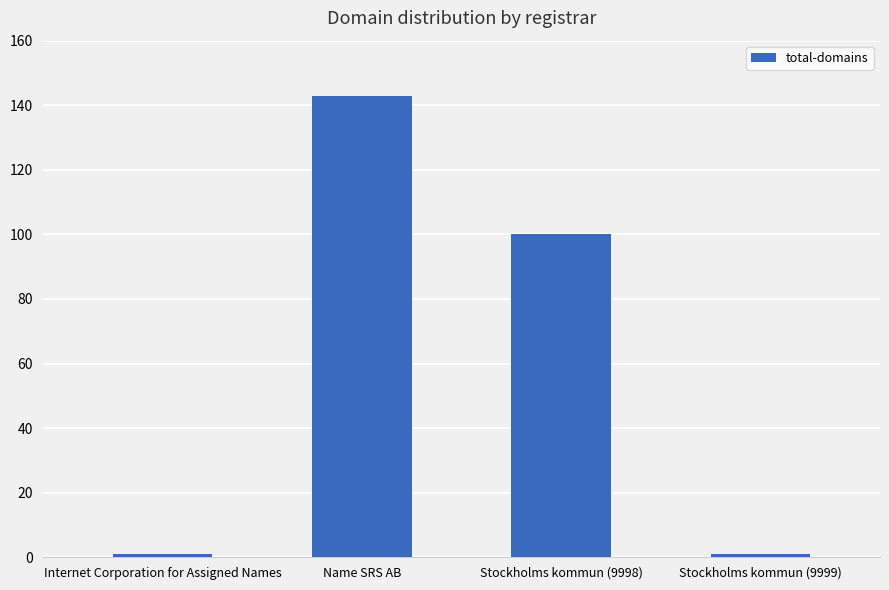

Reading left to right, extract all data points from this chart.

1	143	100	1